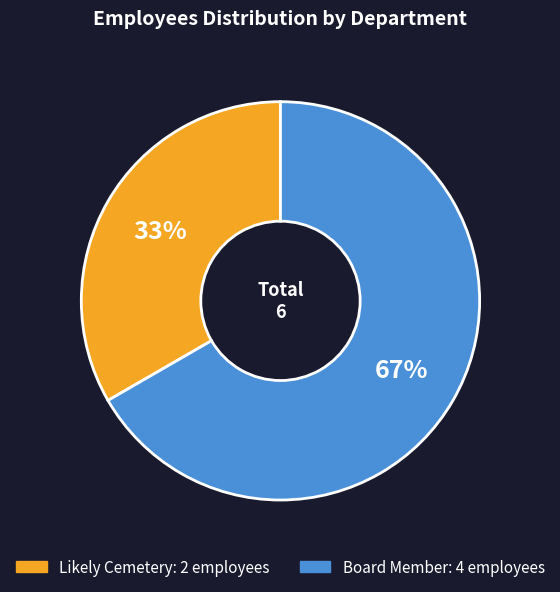

What percentage is the Board Member slice, to the nearest percent?

67%